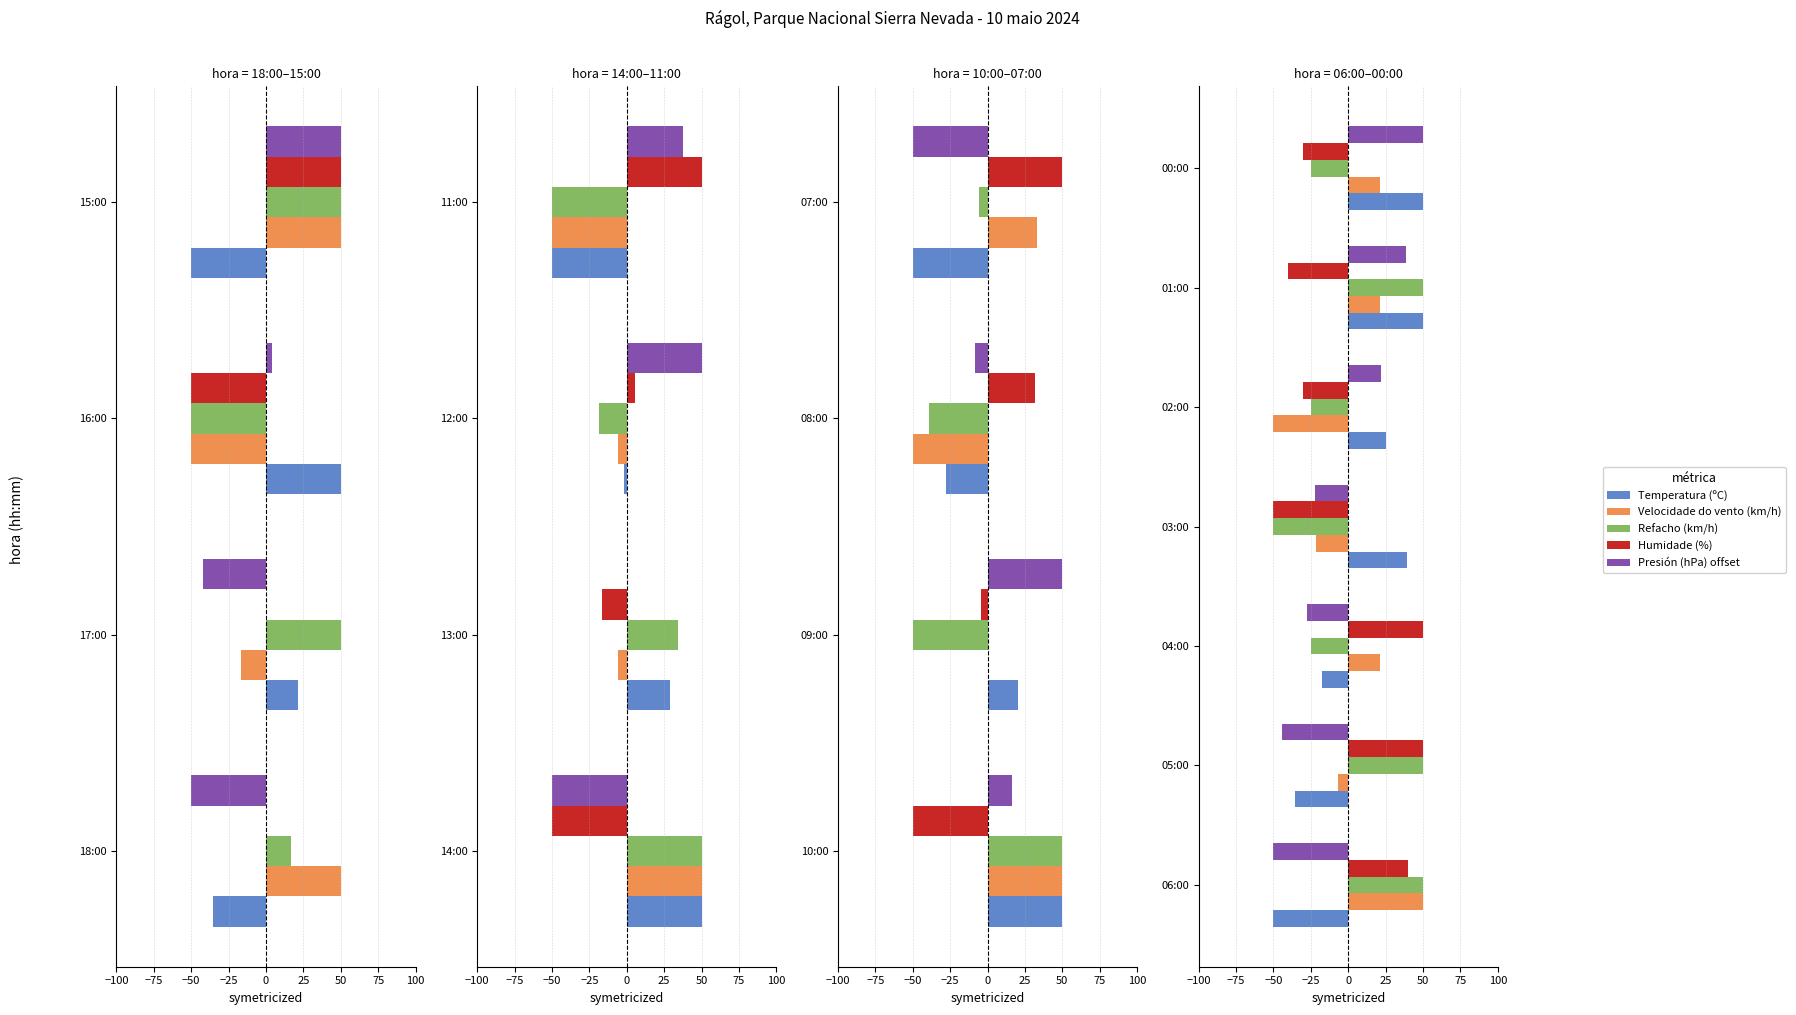

What is the average value of the Refacho (km/h) series?

3.6